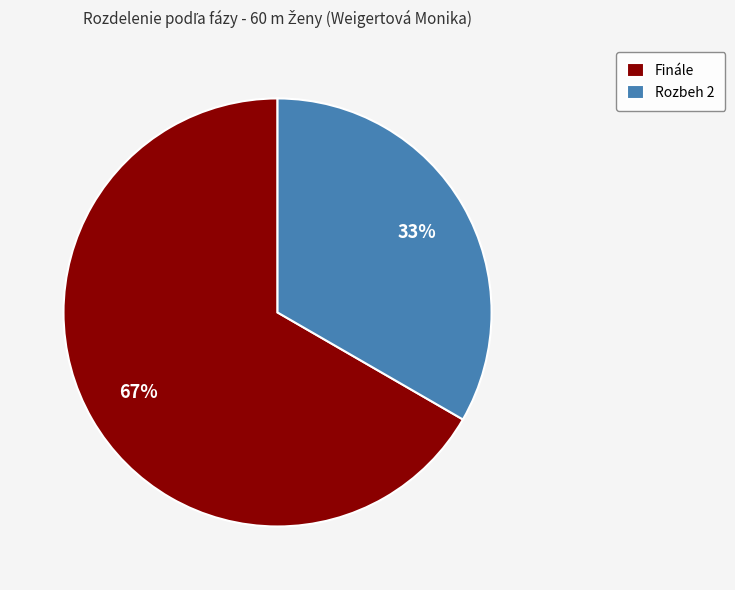

Combined, do Rozbeh 2 and Finále account for over 50%?

Yes